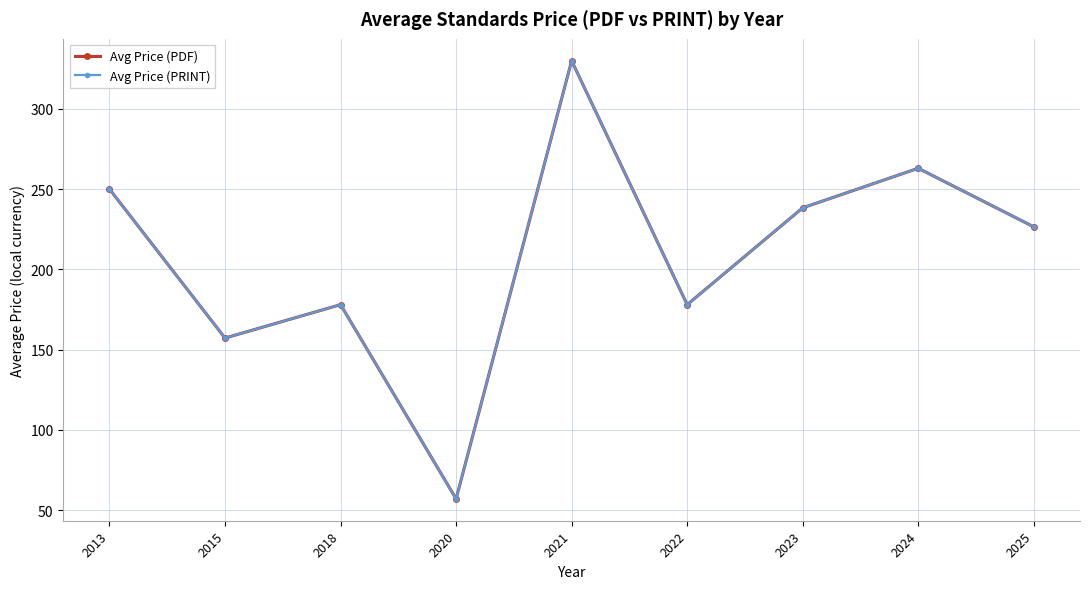

What is the value of the Avg Price (PDF) point at the 3rd from the left?

178.0